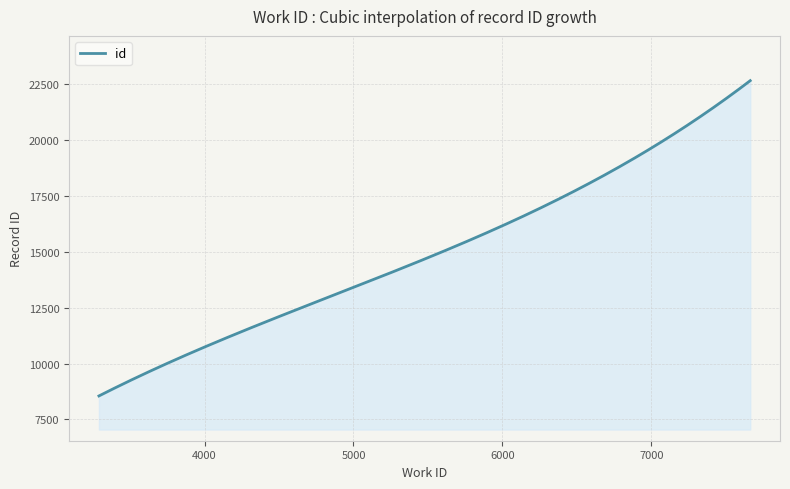

What is the greatest value displayed?

22635.0